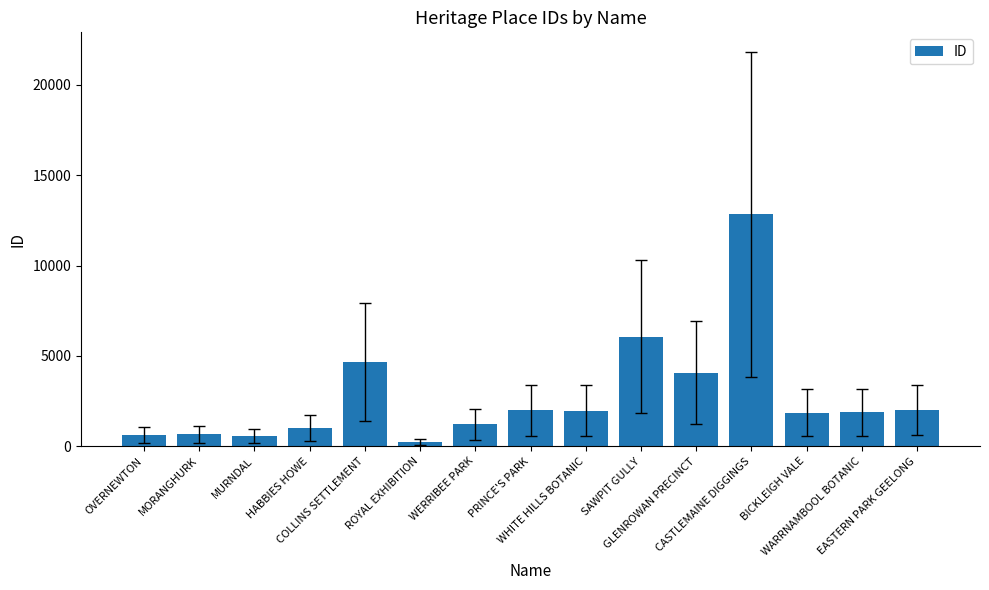

What is the value of the 3rd bar from the left?

565